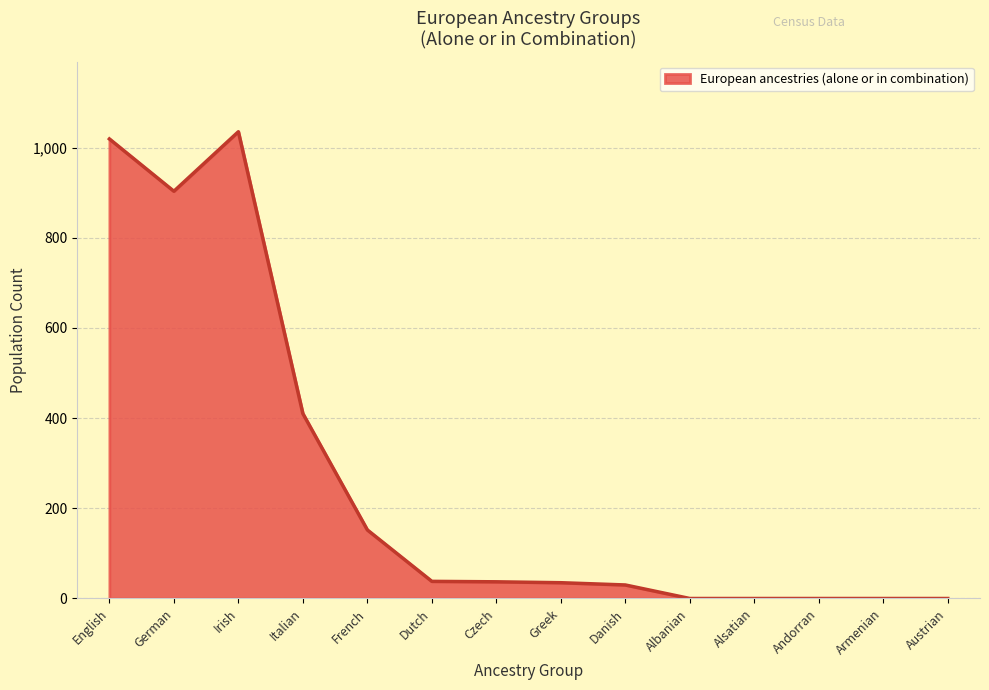

Which category has the highest value across all series?

Irish